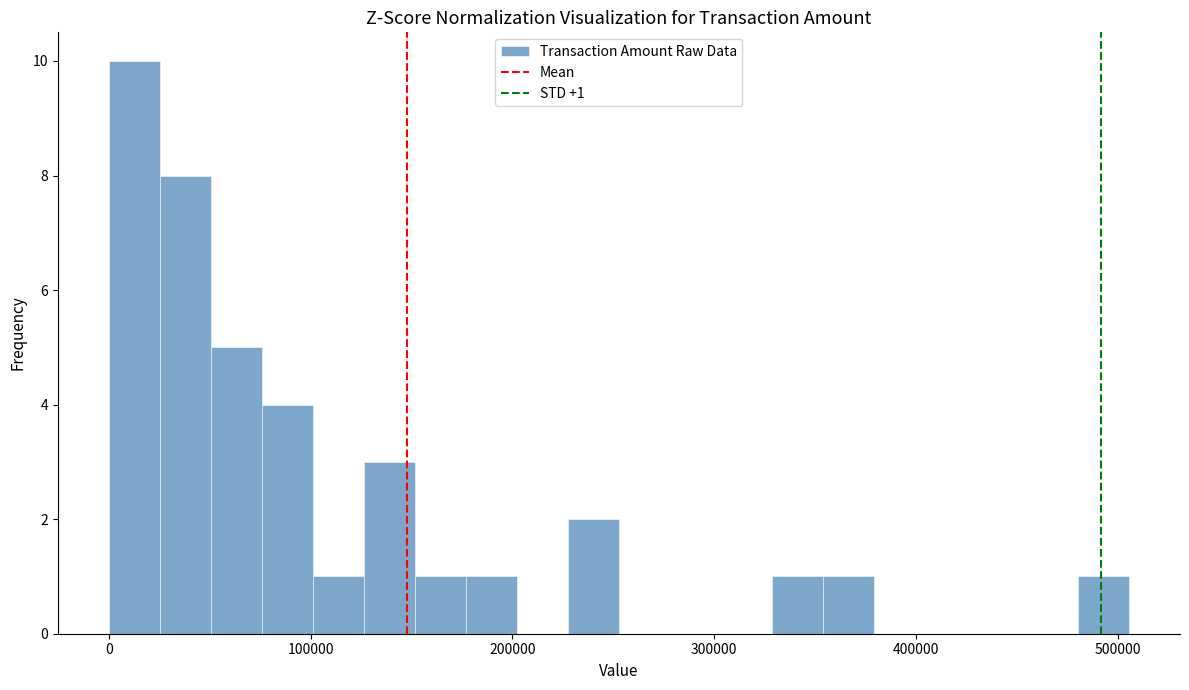

Read against the x-axis, roughly where is the centre of the tallest bar?

10000